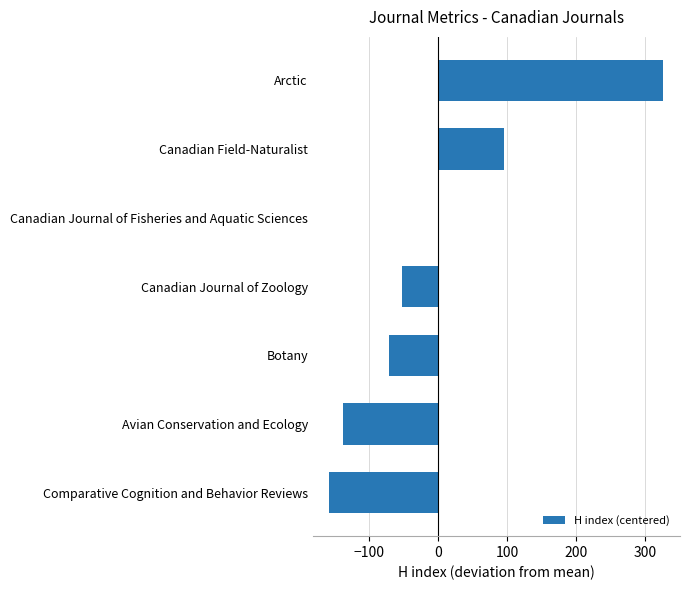

Which has a higher value, Comparative Cognition and Behavior Reviews or Botany?

Botany